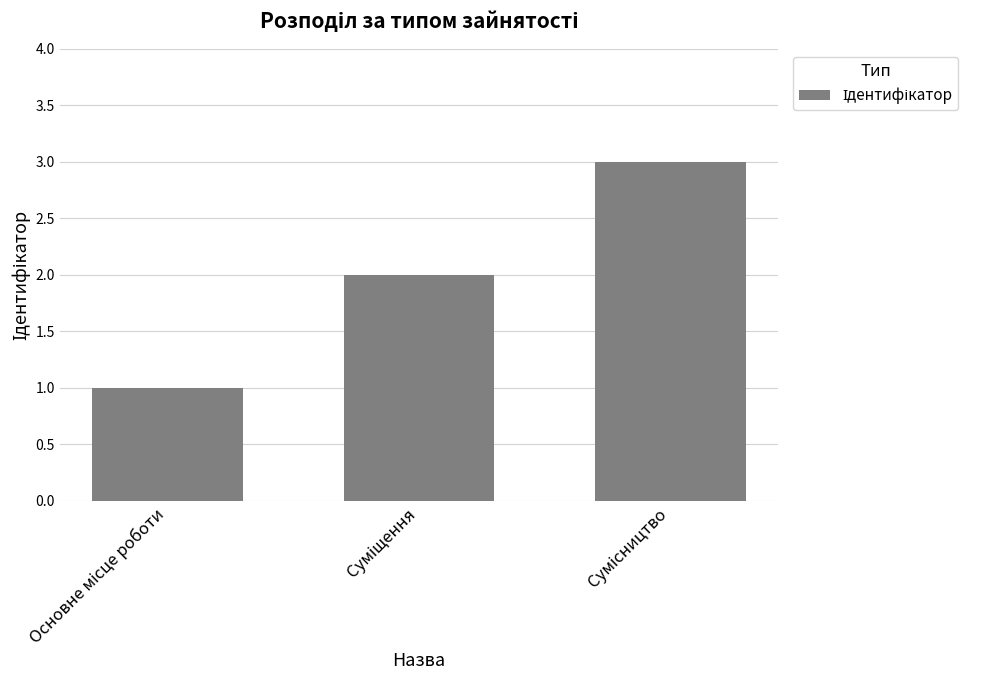

What is the sum of all values?

6